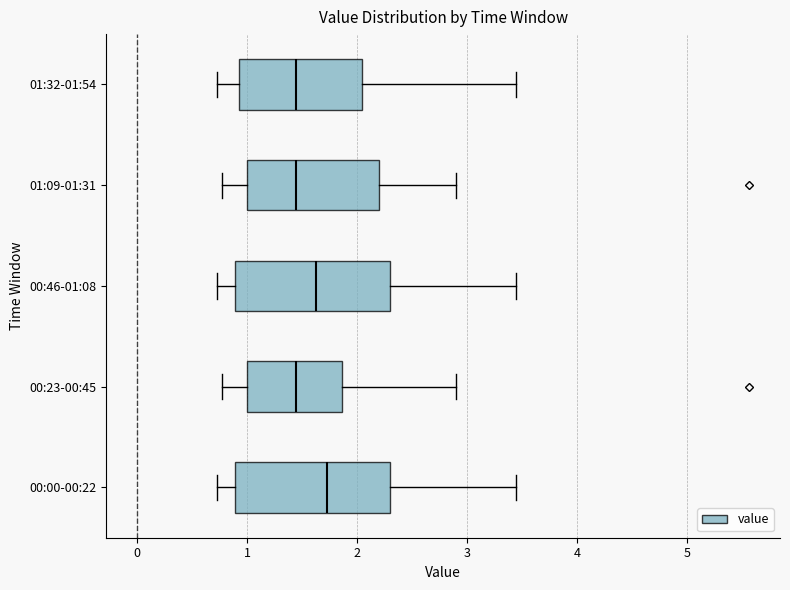

Where does the right whisker of the box for 01:09-01:31 end on the x-axis? The values are not printed on the chart, so give them approximately, as read against the axis.

2.9